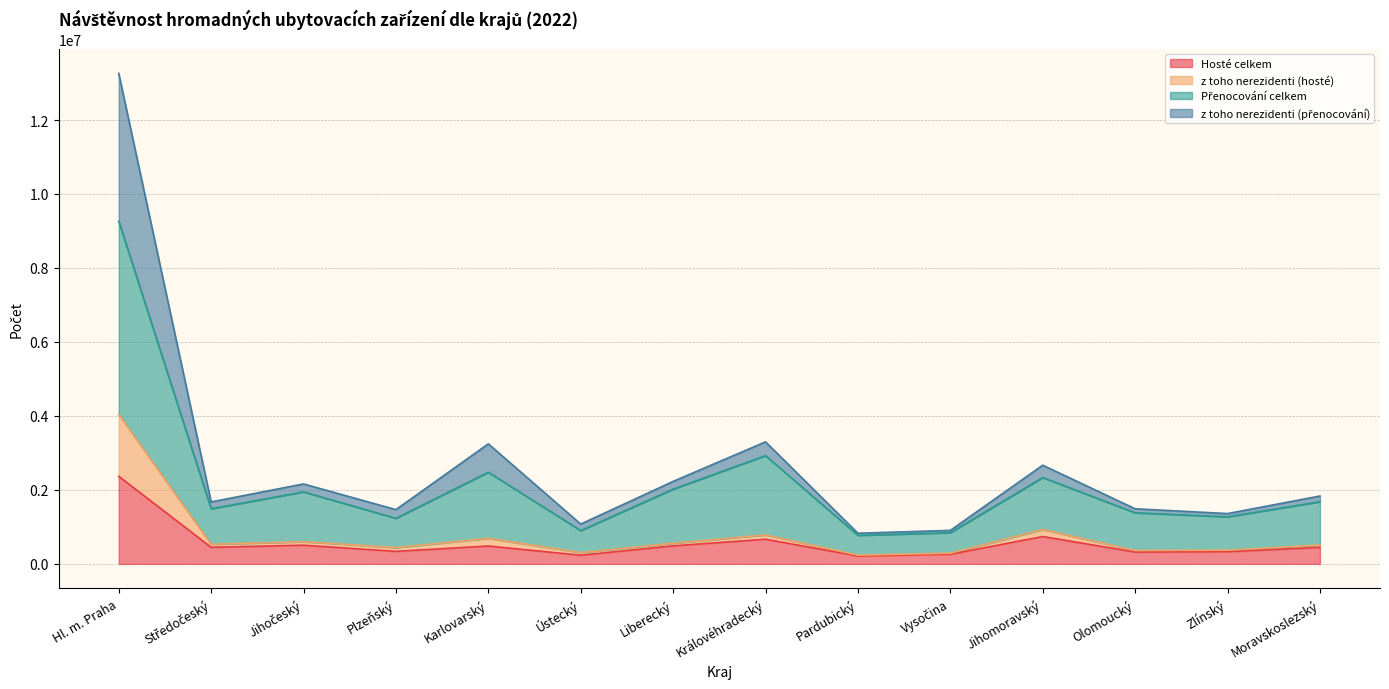

What is the difference between the maximum and second lowest values in the Hosté celkem series?

2134179